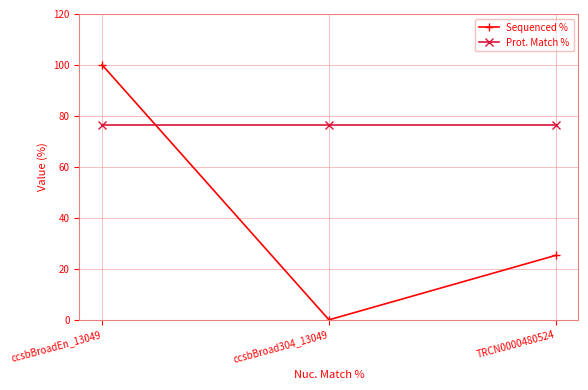

The Prot. Match % series shows 43.1 at TRCN0000480524. True or false?

False